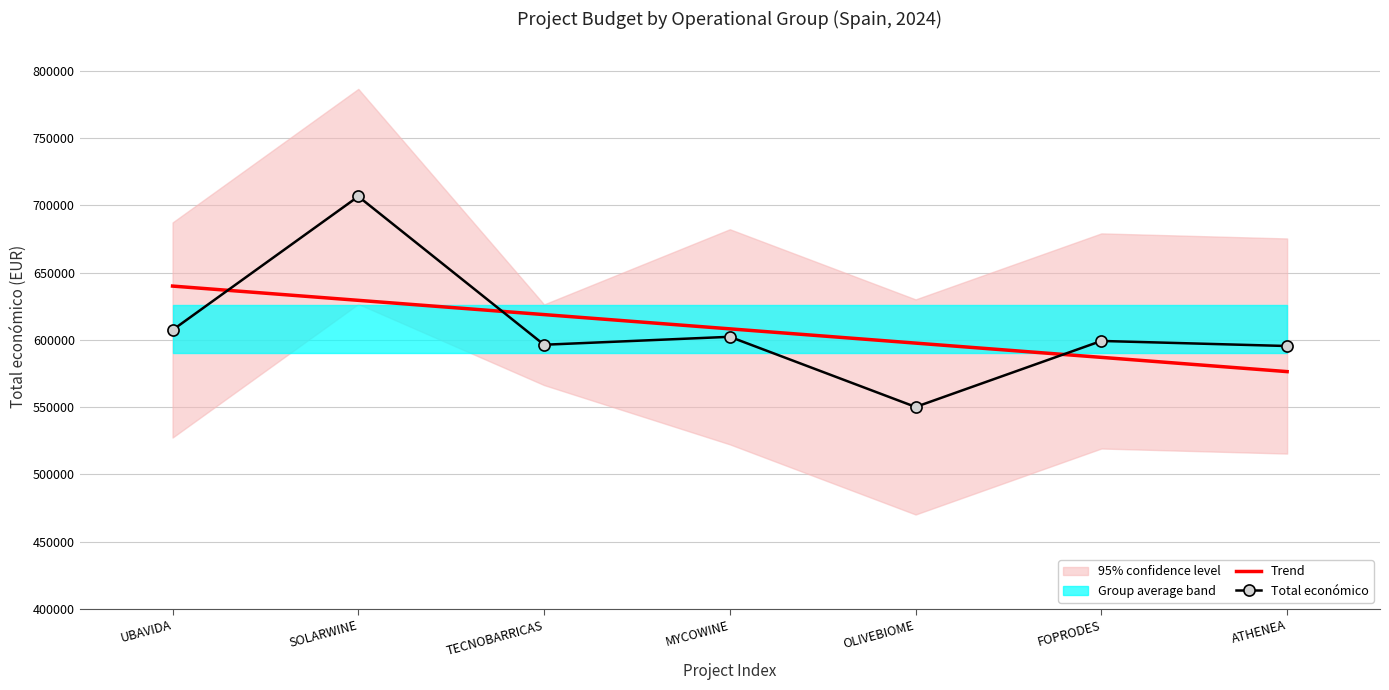

Reading right to left, transcribe all the data shown in this chart.

Trend: 576393.5	586999.3	597605.1	608210.9	618816.7	629422.6	640028.4
Total económico: 595436.0	599211.0	550111.0	602295.4	596384.0	706697.0	607342.0